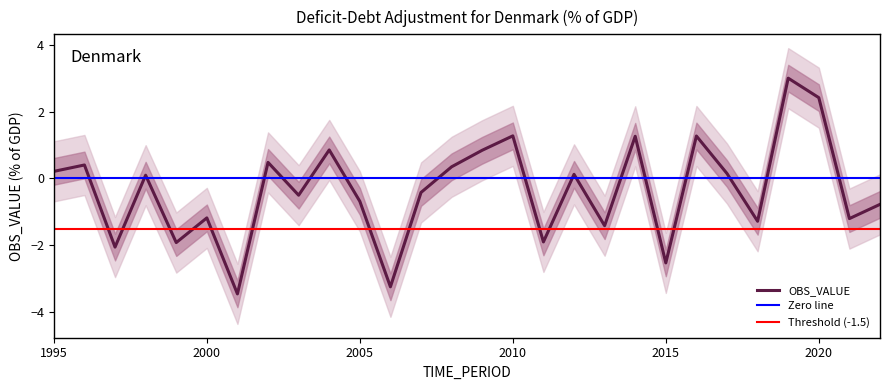

The chart shows a value of -0.4 at 2007. True or false?

True